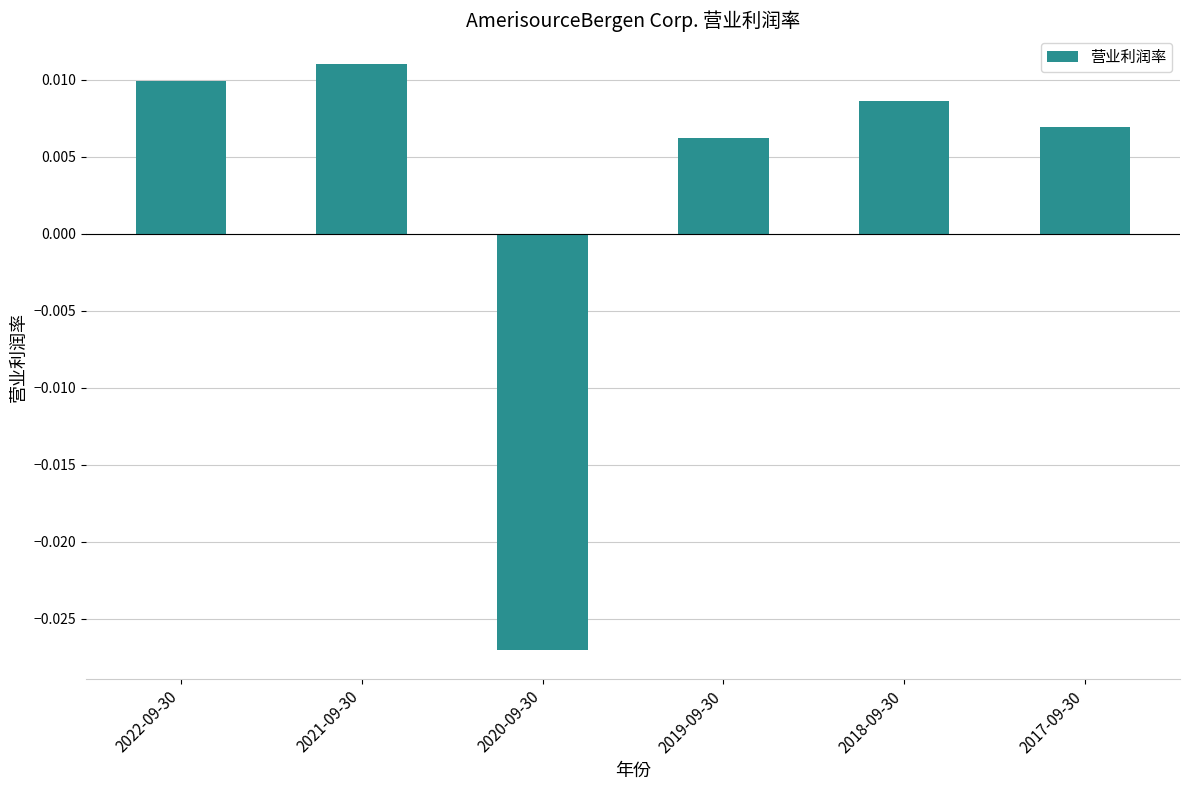

Which label corresponds to the smallest value in the chart?

2020-09-30